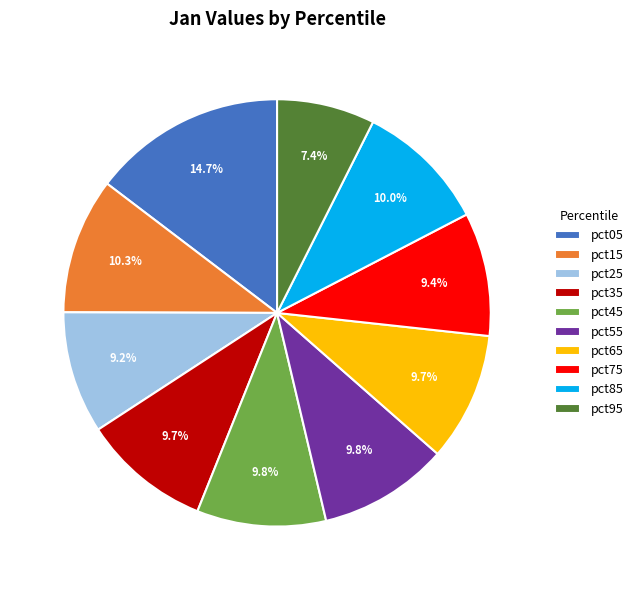

Is the sum of pct25 and pct95 greater than half?

No